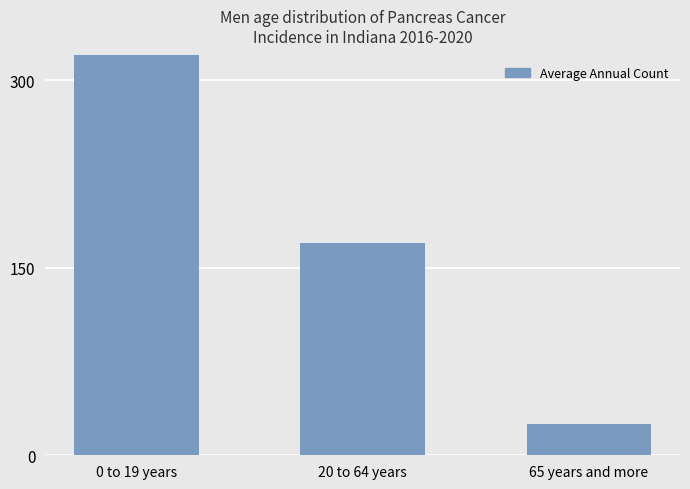

Are the bars horizontal?

No